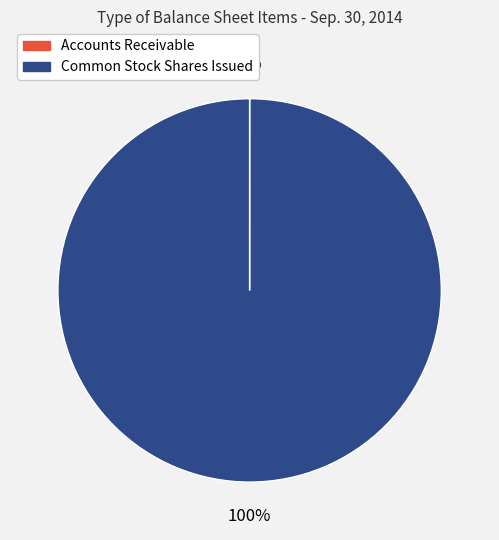

To the nearest percent, what is the average slice percentage?

50%